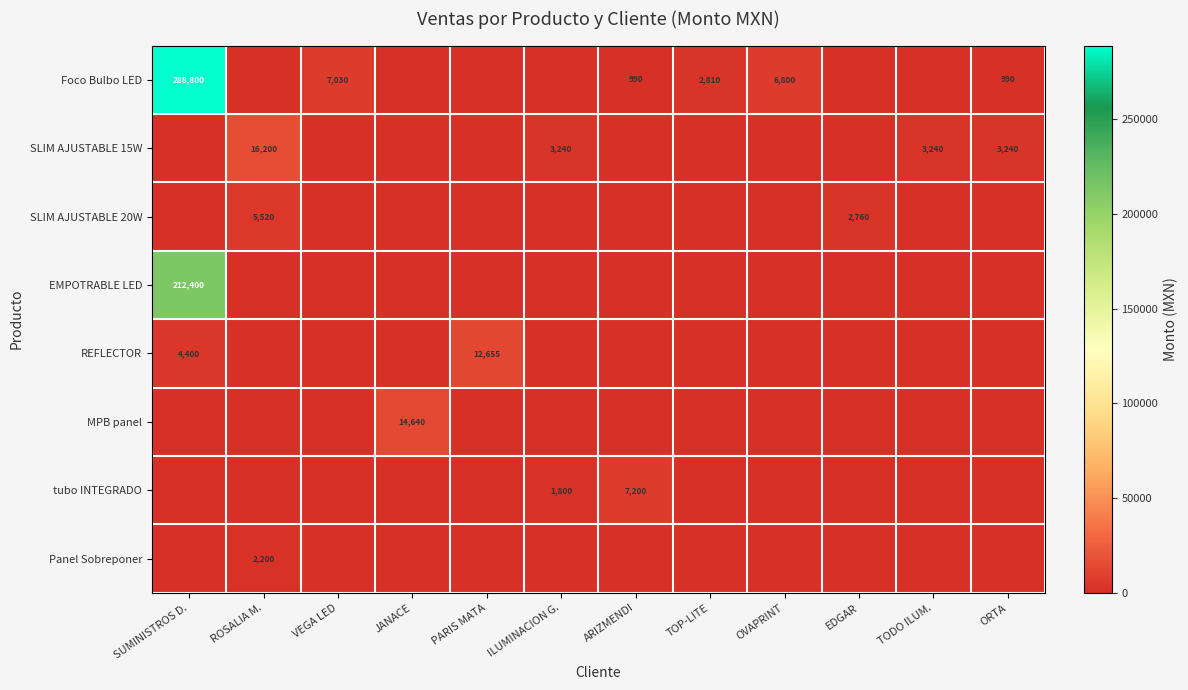

How many values in Panel Sobreponer are above zero?

1